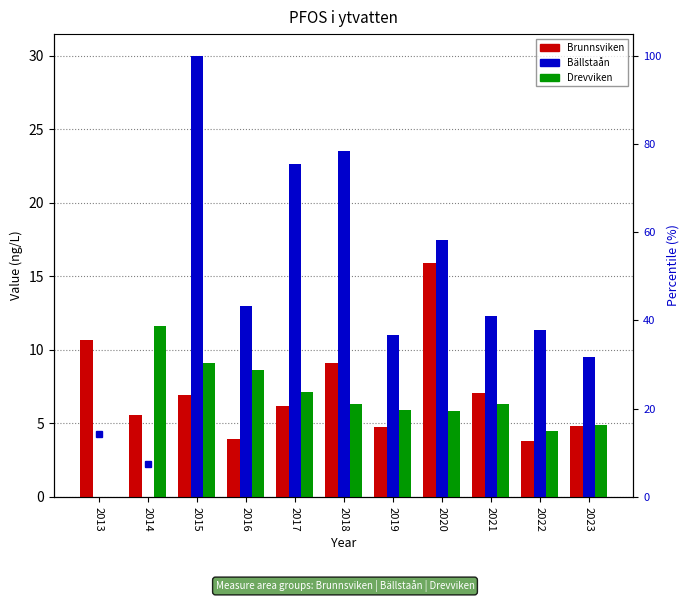

What is the difference between the Bällstaån values at 2017 and 2020?

5.2